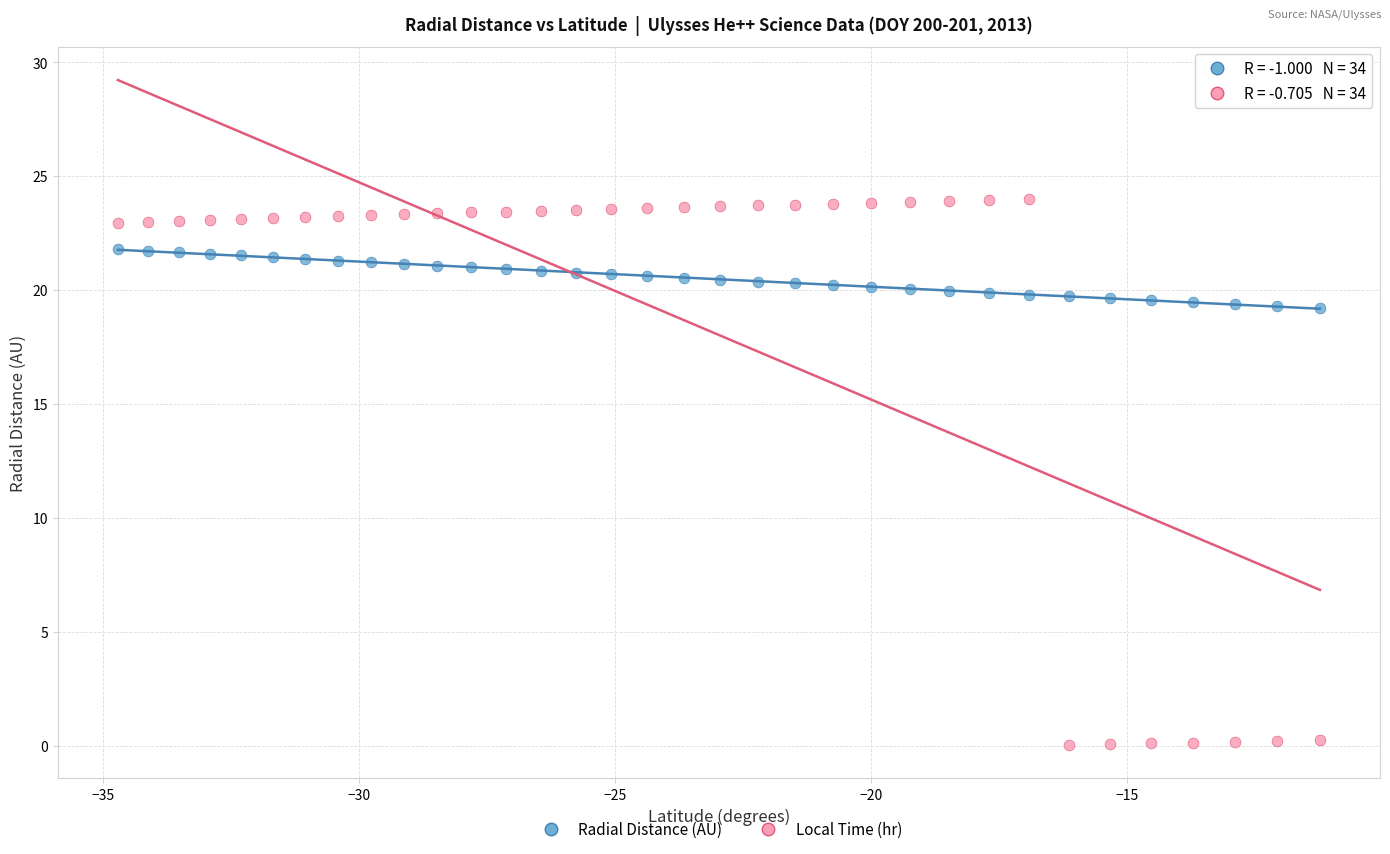

Across all data points, what is the range of Y values (max minus min)?

24.0